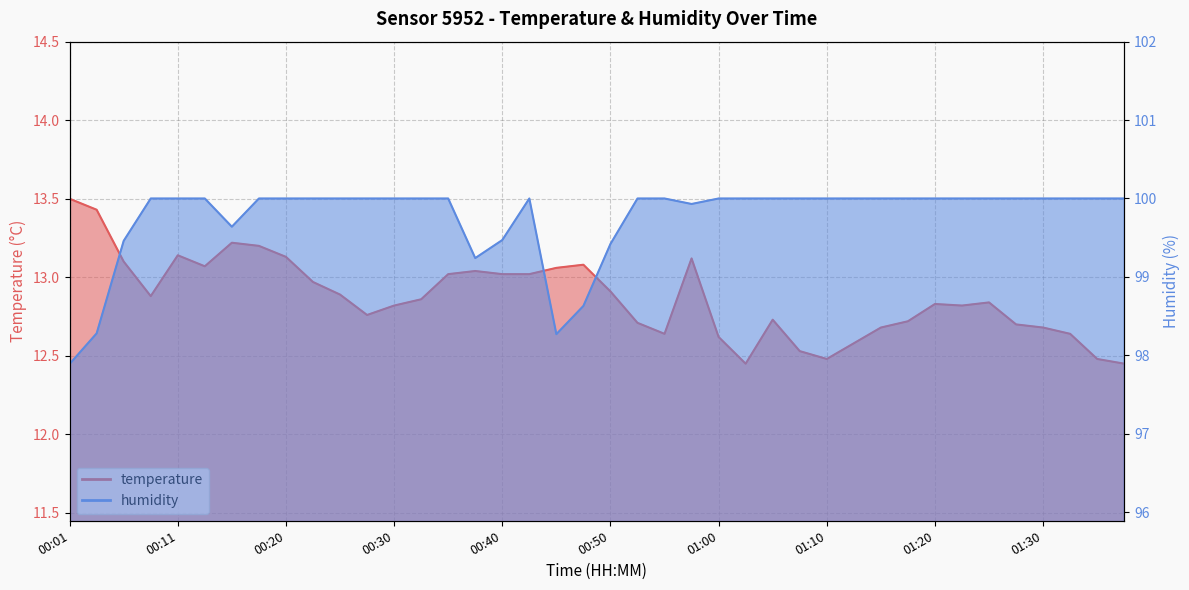

What position from the left is 00:25?

11